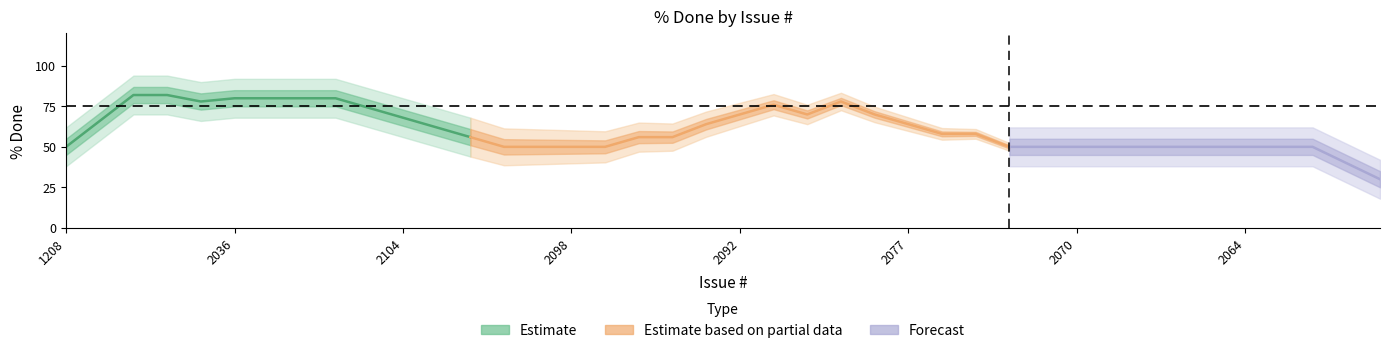

True or false: the data shows 50 at 2062.

True